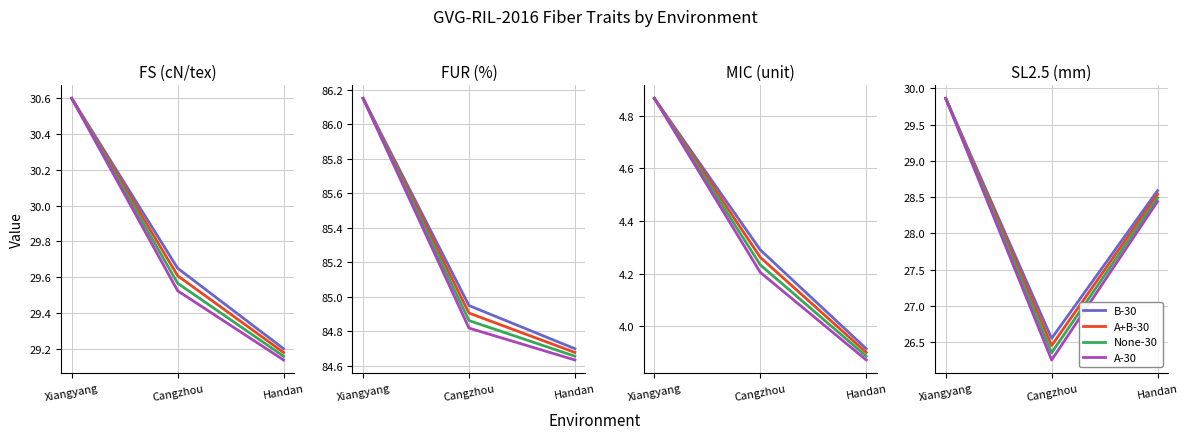

What is the sum of the None-30 values at Cangzhou and Xiangyang?

56.2